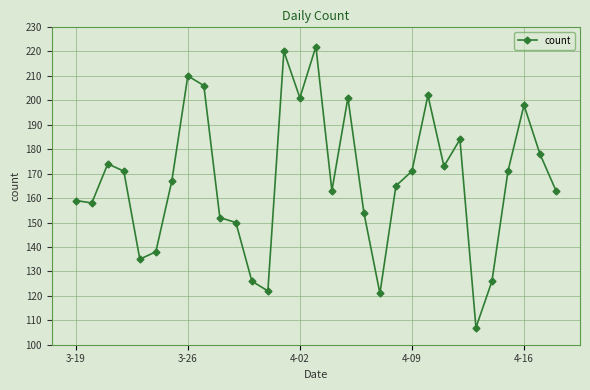

What is the value of the 4th point from the left?

171